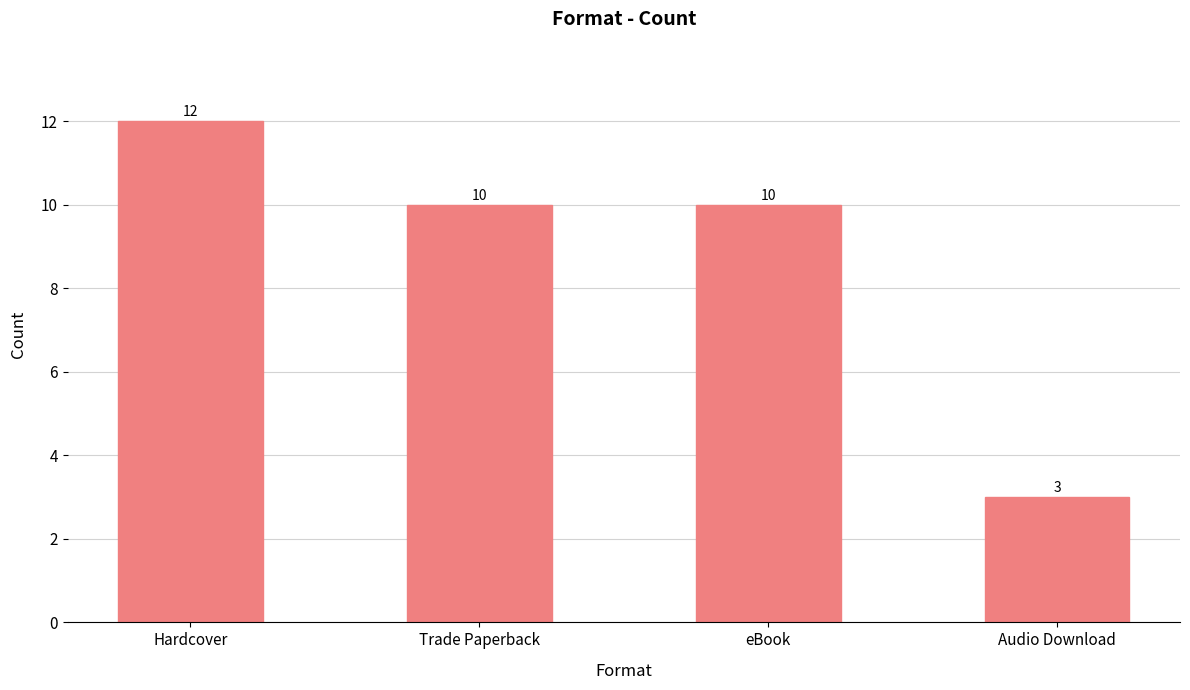

Reading left to right, what are all the values shown in this chart?

12	10	10	3